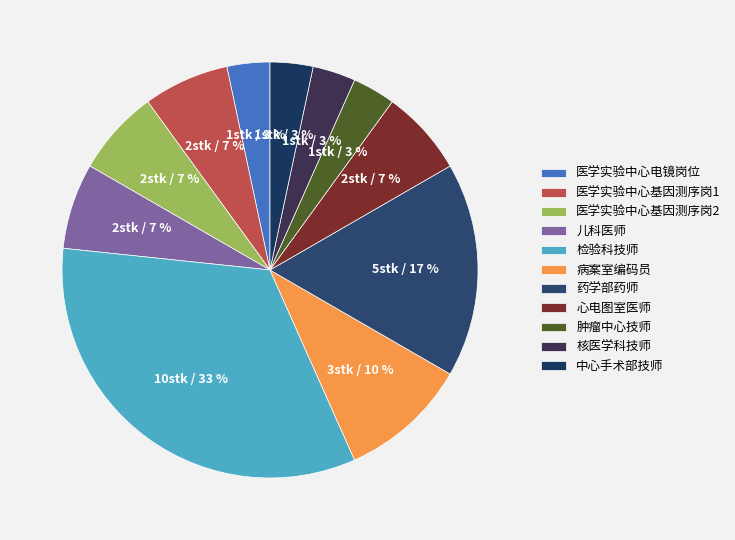

What is the largest slice in the pie chart?

检验科技师